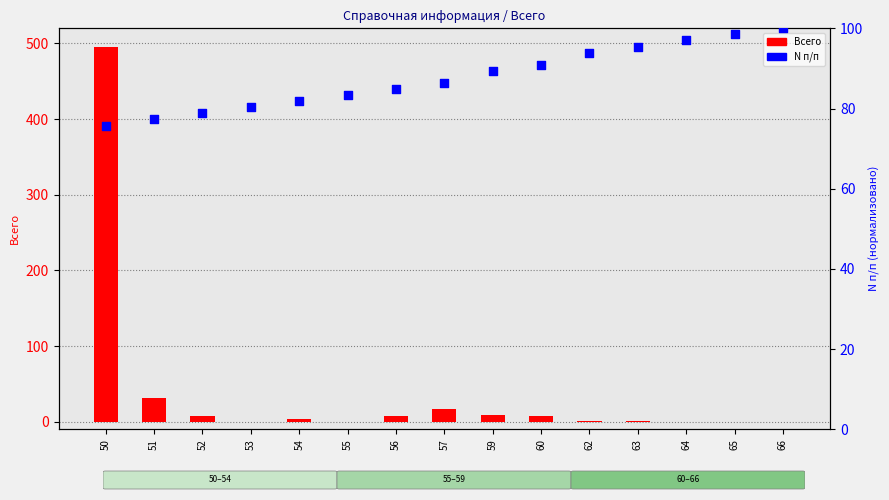

Which series reaches the minimum Y coordinate?

Всего